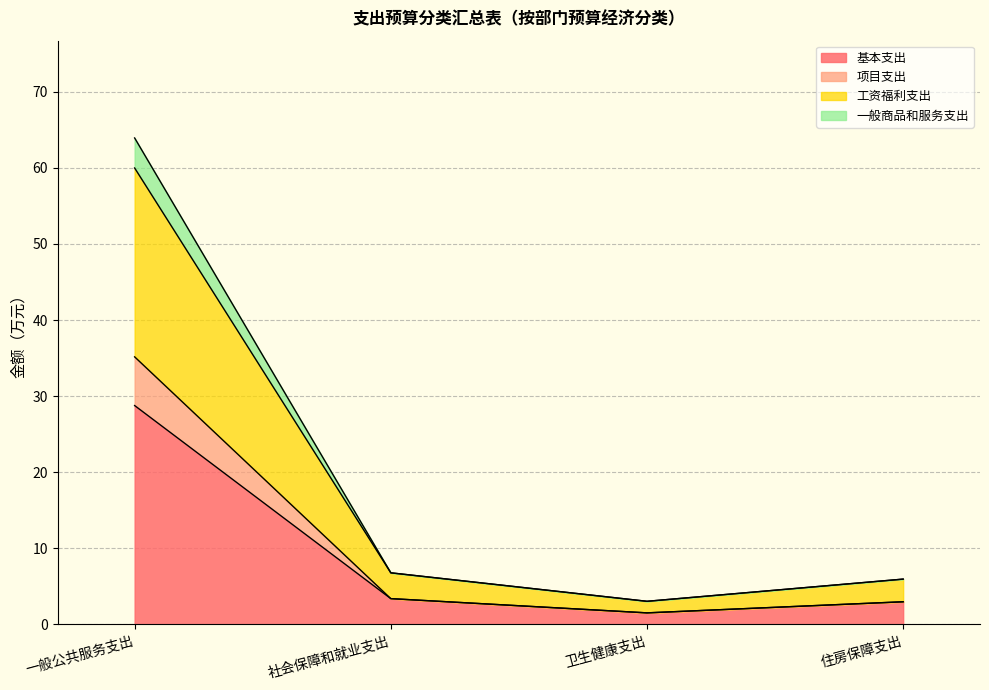

At which category is the sum across all series the highest?

一般公共服务支出